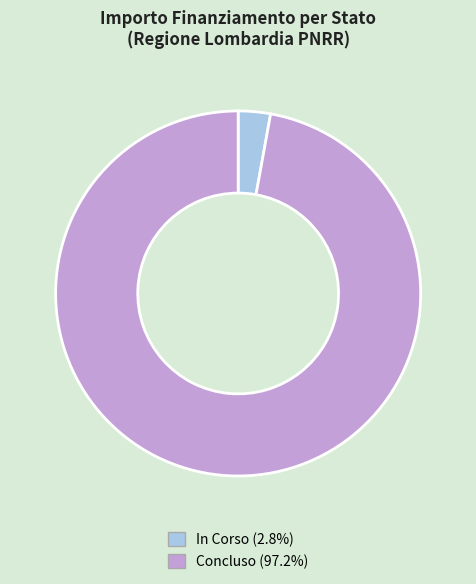

Rank the categories by value from lowest to highest.

In Corso, Concluso